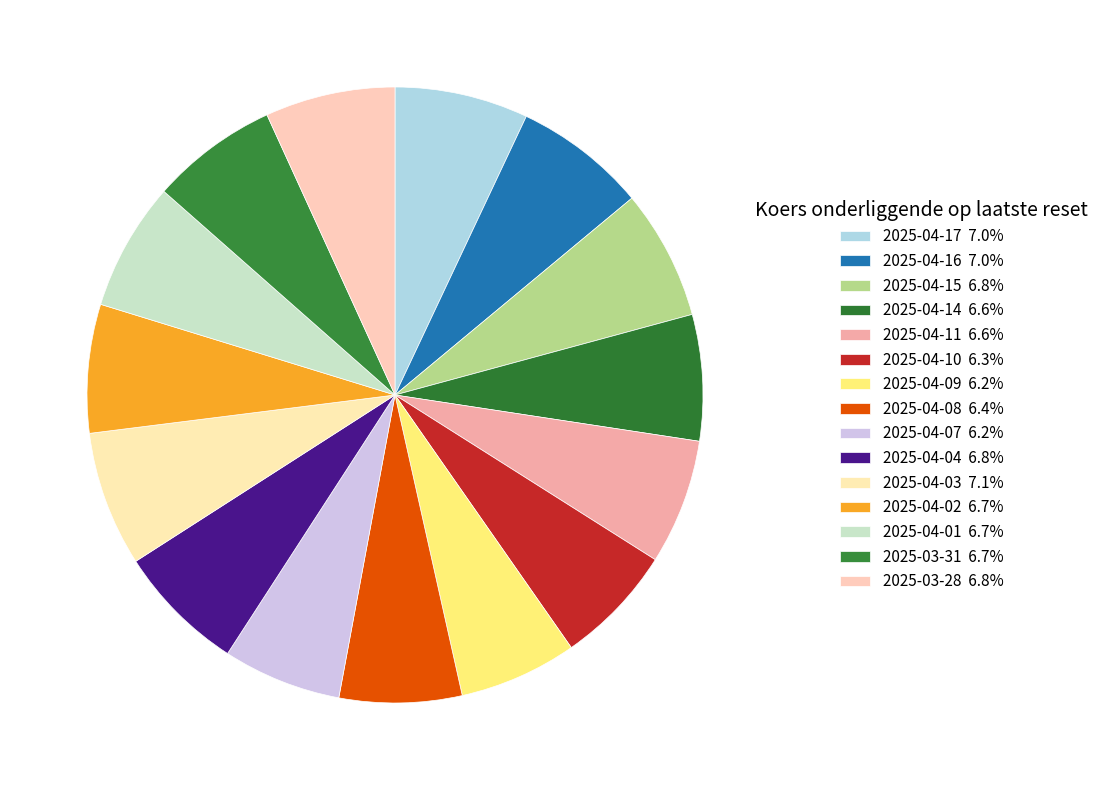

How many slices are in this pie chart?

15